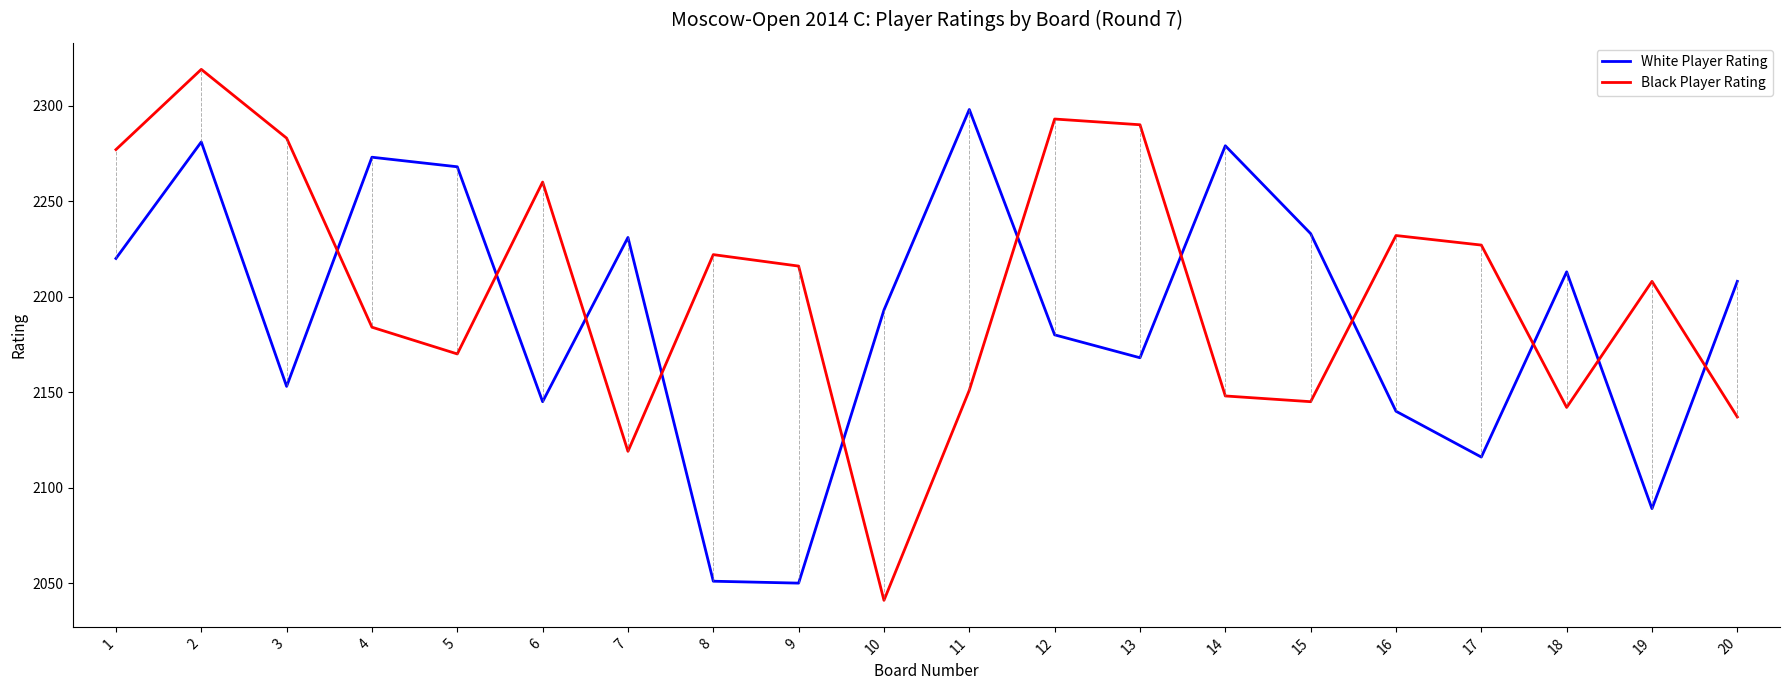

What is the difference between the maximum and minimum values in the Black Player Rating series?

278